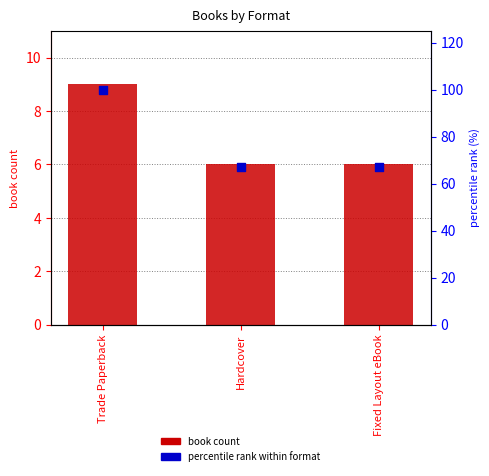

What is the total value across all series at Trade Paperback?

109